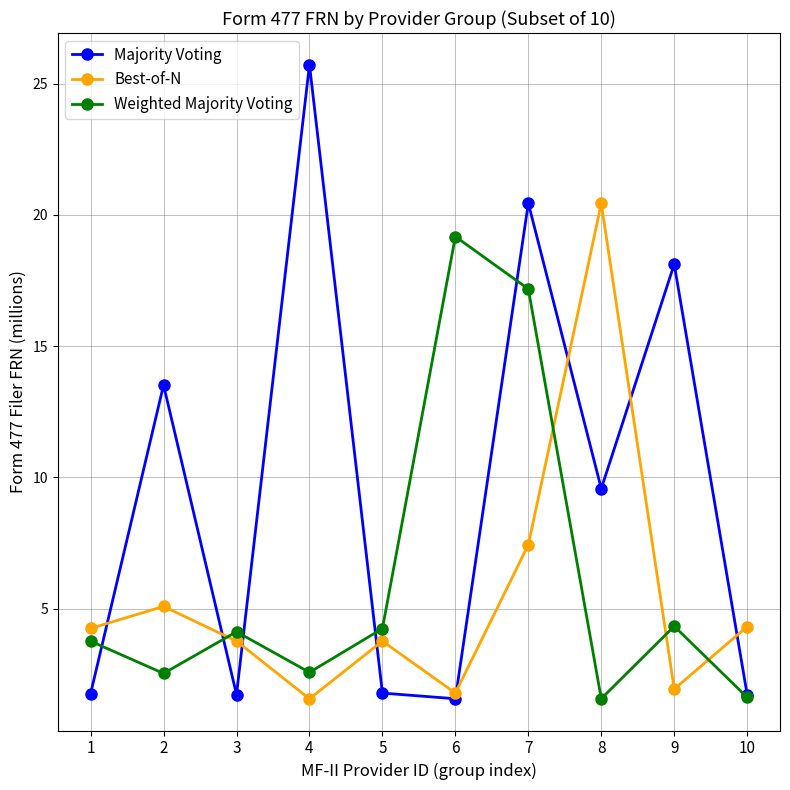

True or false: Weighted Majority Voting has more than 1 points higher than both neighbors.

True